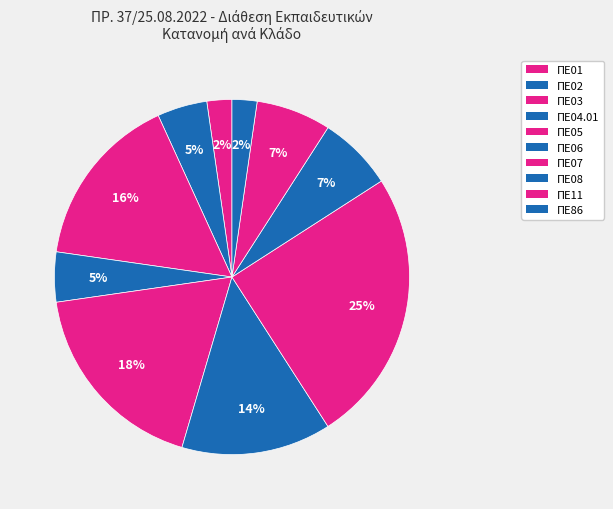

Combined, what portion of the pie is ΠΕ04.01 and ΠΕ05?

22.7%